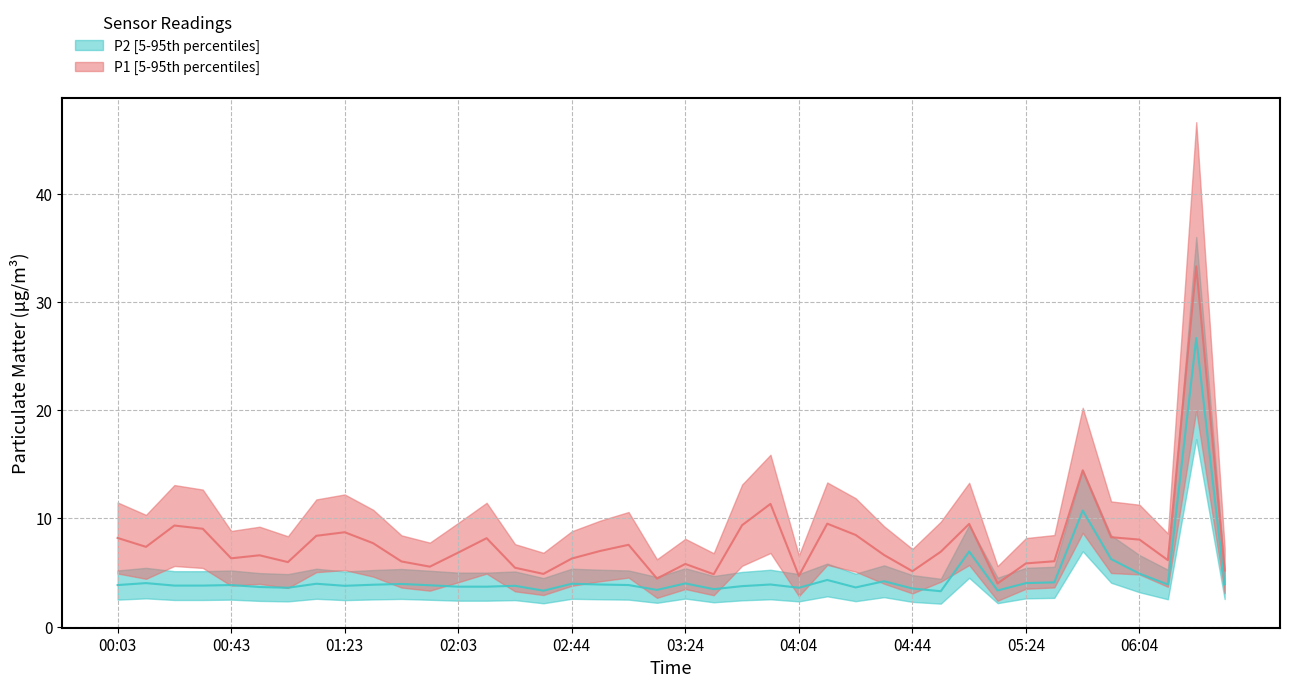

Is it true that P1 equals 1.8 at 05:24?

False